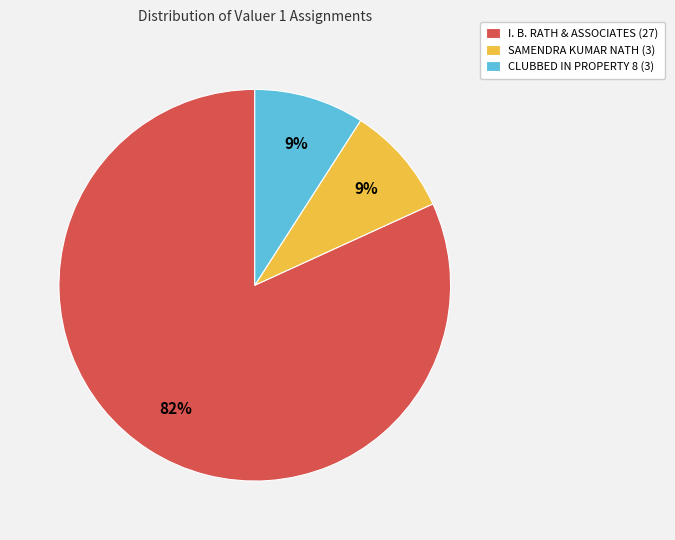

Between CLUBBED IN PROPERTY 8 and I. B. RATH & ASSOCIATES, which is larger?

I. B. RATH & ASSOCIATES